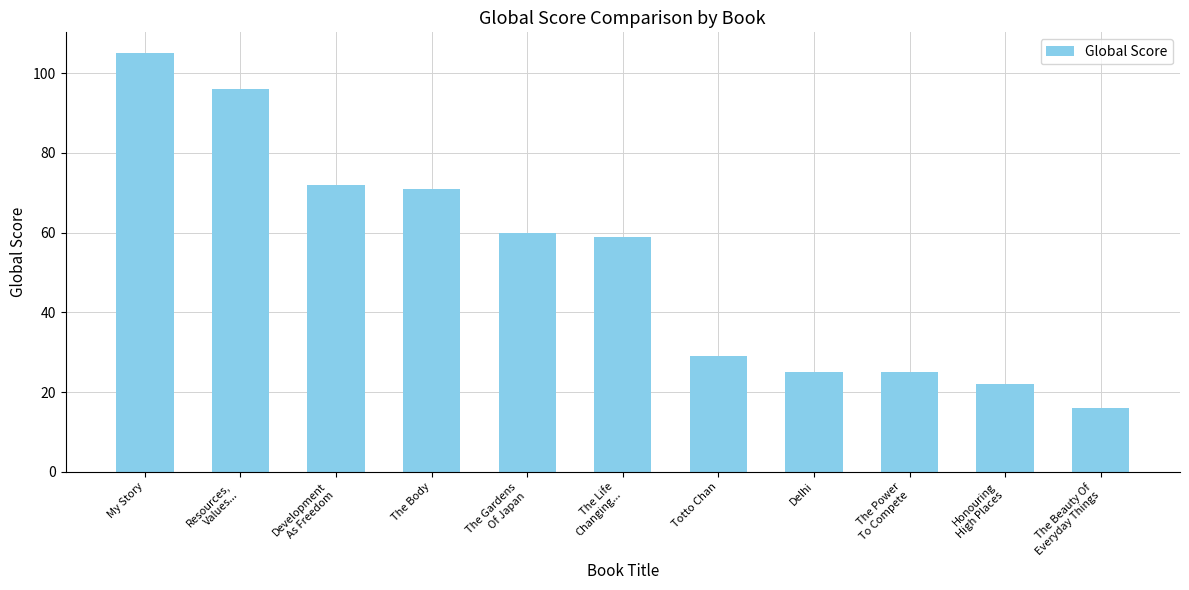

The chart shows a value of 29 at Totto Chan. True or false?

True